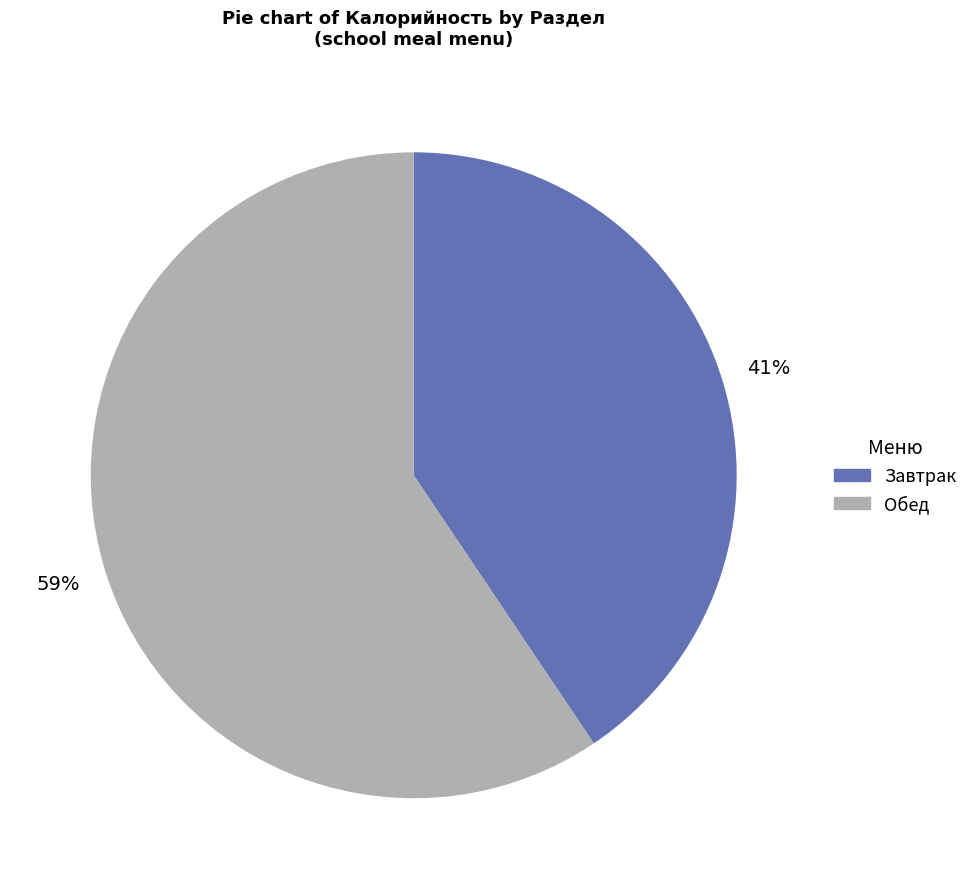

To the nearest percent, what is the average slice percentage?

50%